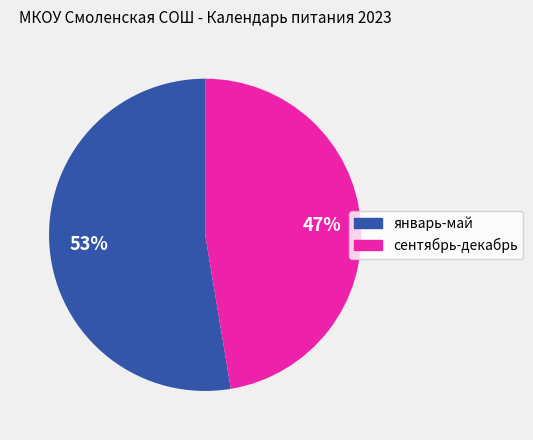

To the nearest percent, what portion does сентябрь-декабрь represent?

47%